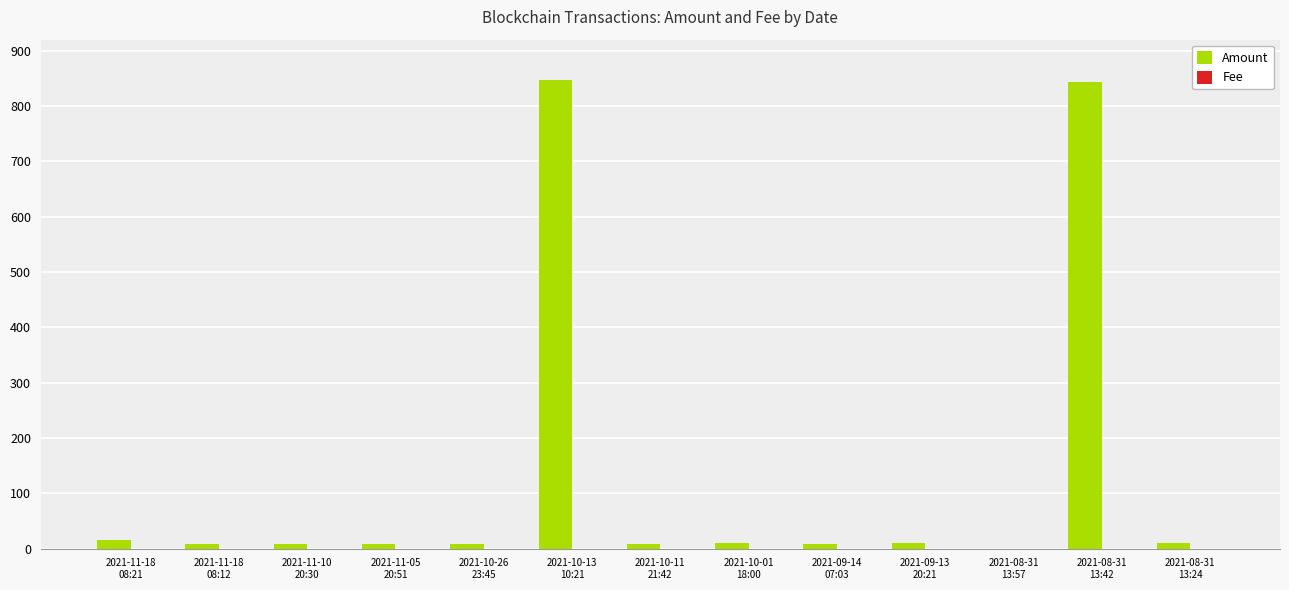

What is the sum of all Amount values?

1788.1